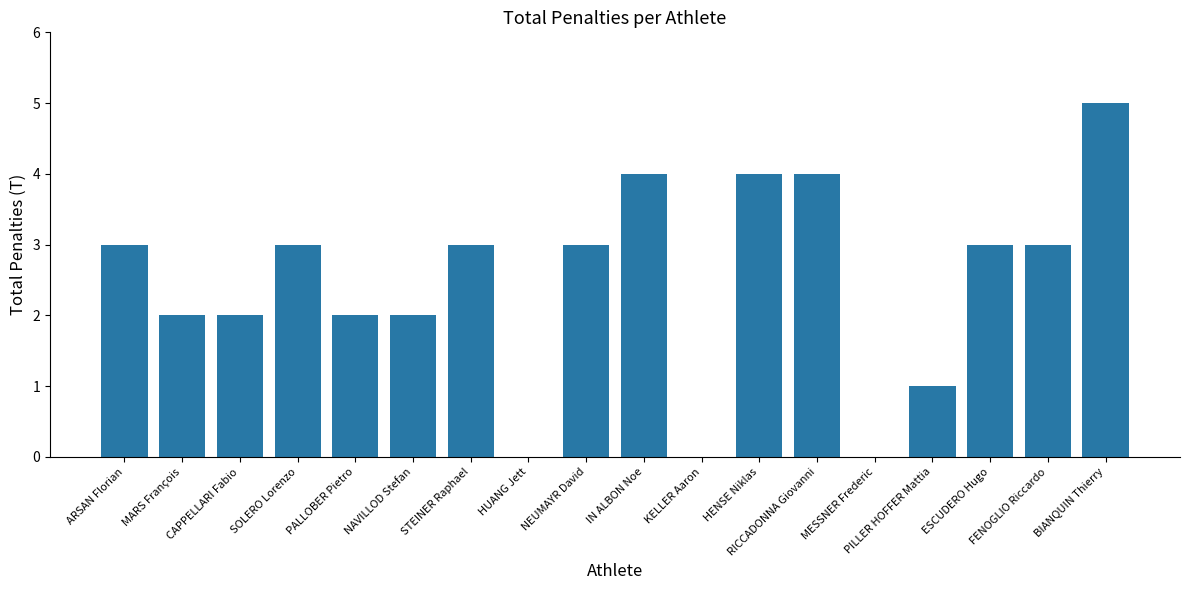

What is the change in value from CAPPELLARI Fabio to ESCUDERO Hugo?

+1